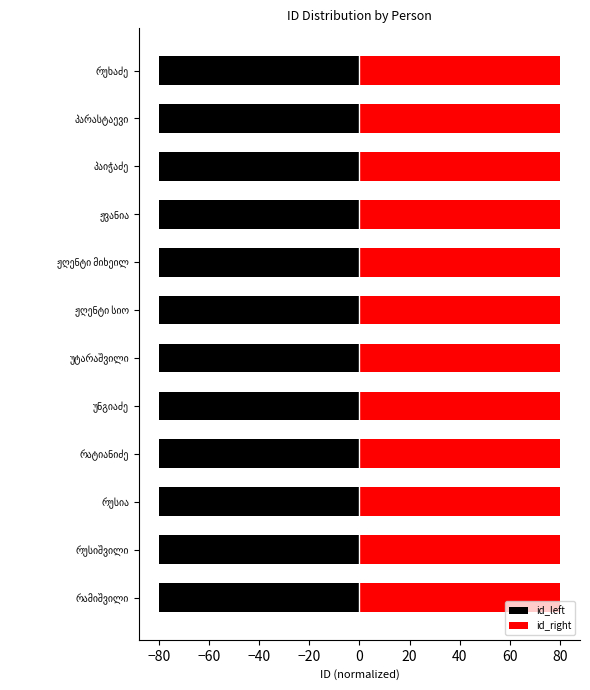

Reading left to right, list all the values displayed in this chart.

id_left: -80.0	-80.0	-80.0	-80.0	-80.0	-80.0	-80.0	-80.0	-80.0	-80.0	-80.0	-80.0
id_right: 80.0	80.0	80.0	80.0	80.0	80.0	80.0	80.0	80.0	80.0	80.0	80.0